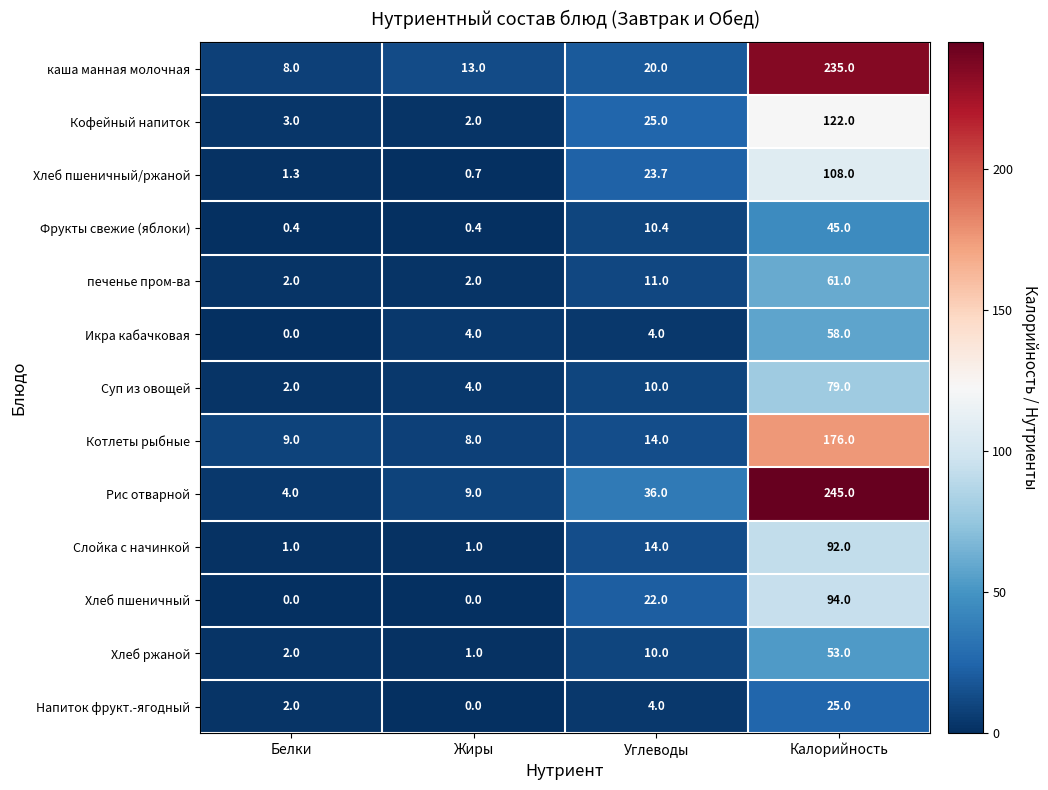

The Хлеб ржаной series shows 53.0 at Калорийность. True or false?

True